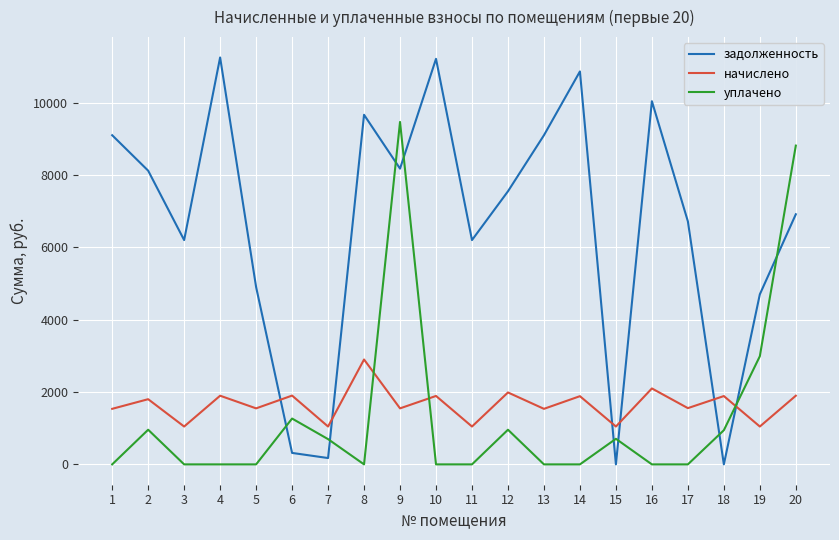

What is the sum of all начислено values?

33112.8